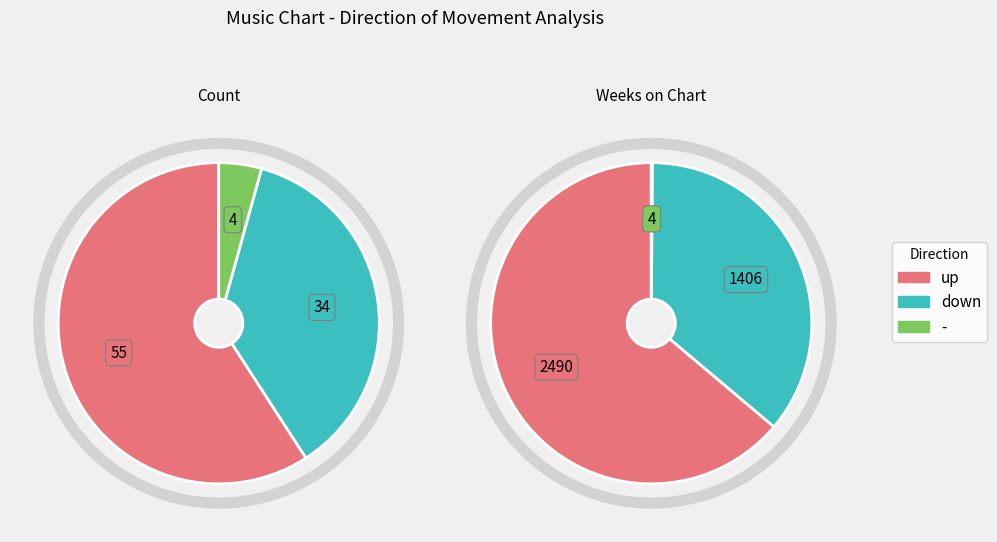

To the nearest percent, what is the average slice percentage?

33%